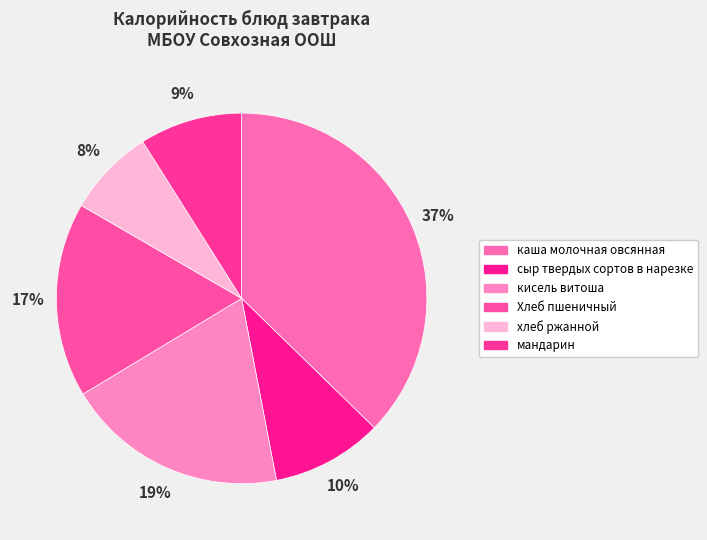

How many segments does this pie chart have?

6